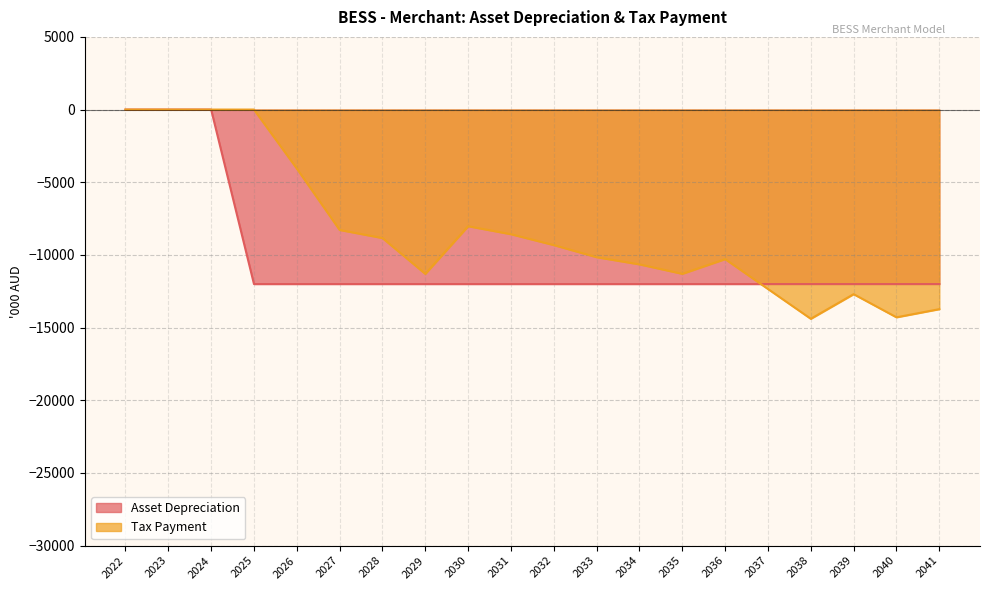

What is the approximate value of Asset Depreciation at 2027?

-12004.6